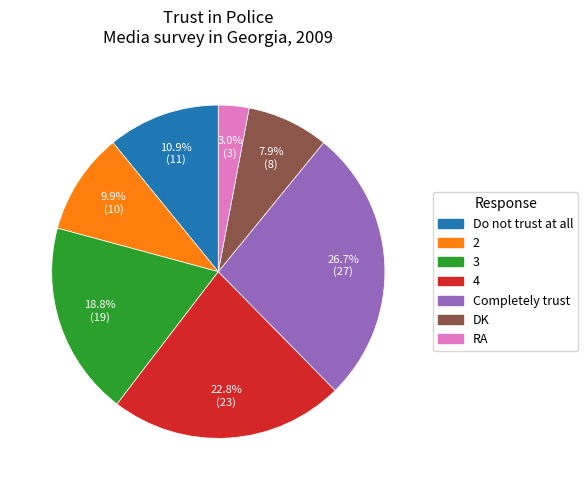

The 2 slice represents 1% of the pie. True or false?

False